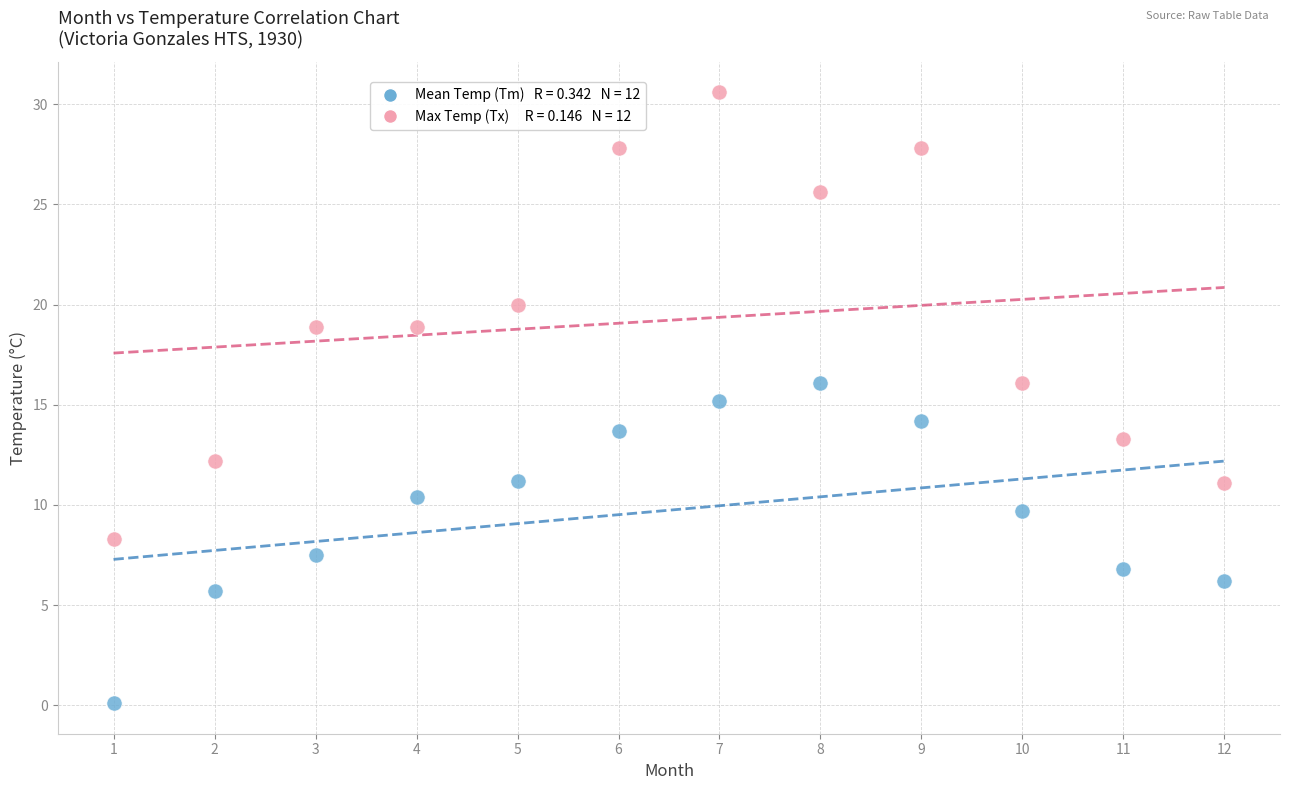

Across all data points, what is the range of Y values (max minus min)?

30.5